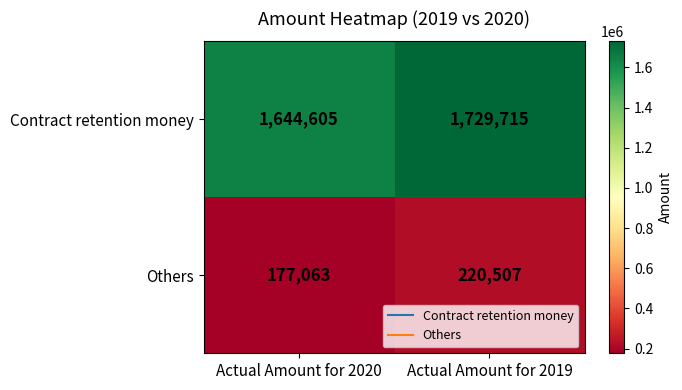

What is the difference between the Contract retention money values at Actual Amount for 2019 and Actual Amount for 2020?

85110